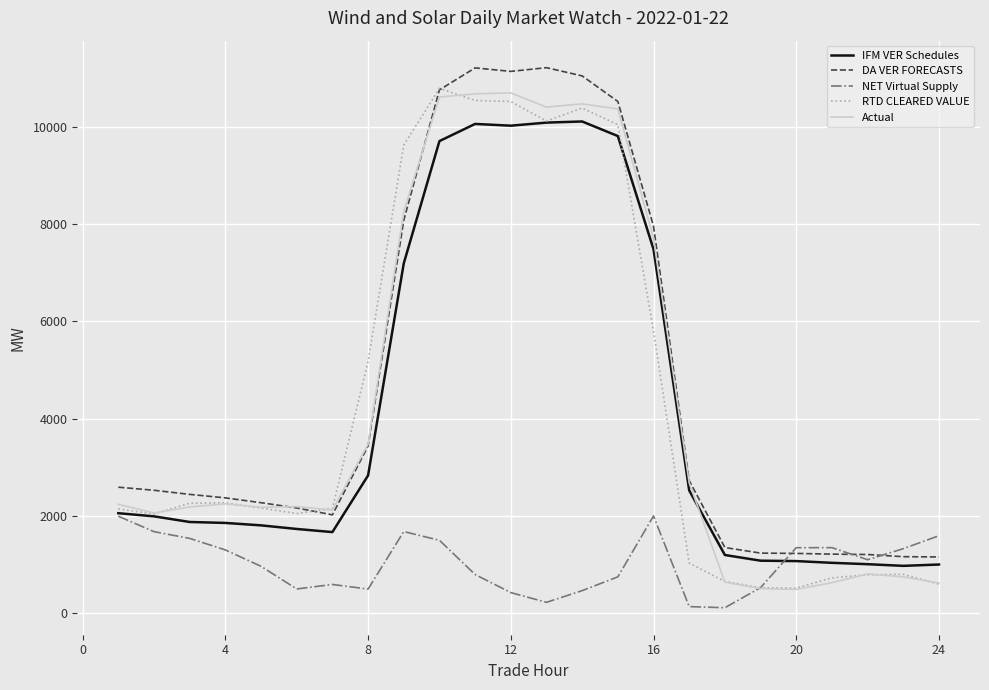

What is the lowest value of the RTD CLEARED VALUE series?

514.9